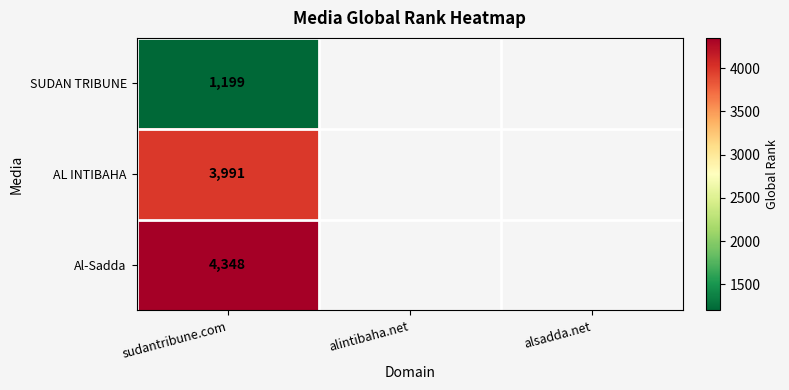

Rank the series at sudantribune.com from highest to lowest value.

Al-Sadda, AL INTIBAHA, SUDAN TRIBUNE